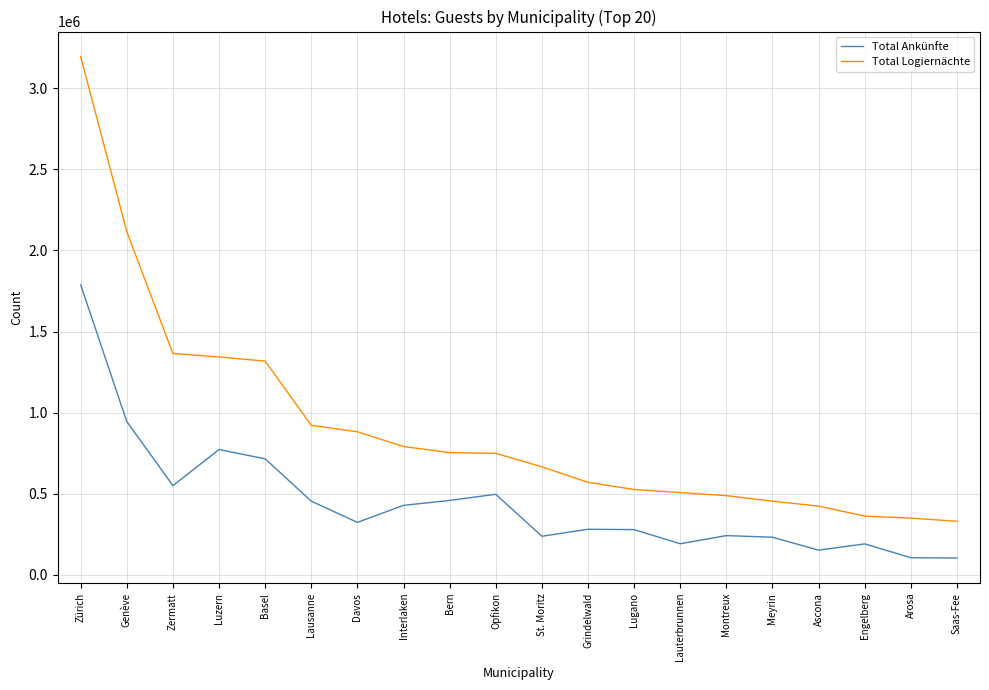

List the series in order of their overall mean, highest first.

Total Logiernächte, Total Ankünfte